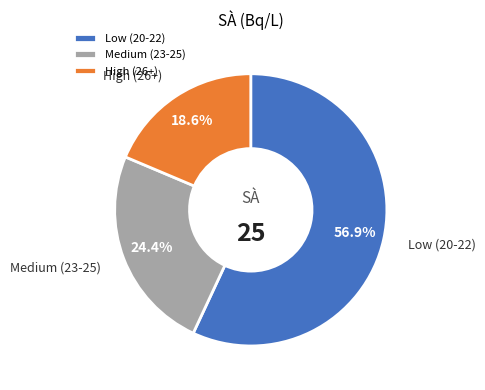

What is the smallest slice in the pie chart?

High (26+)